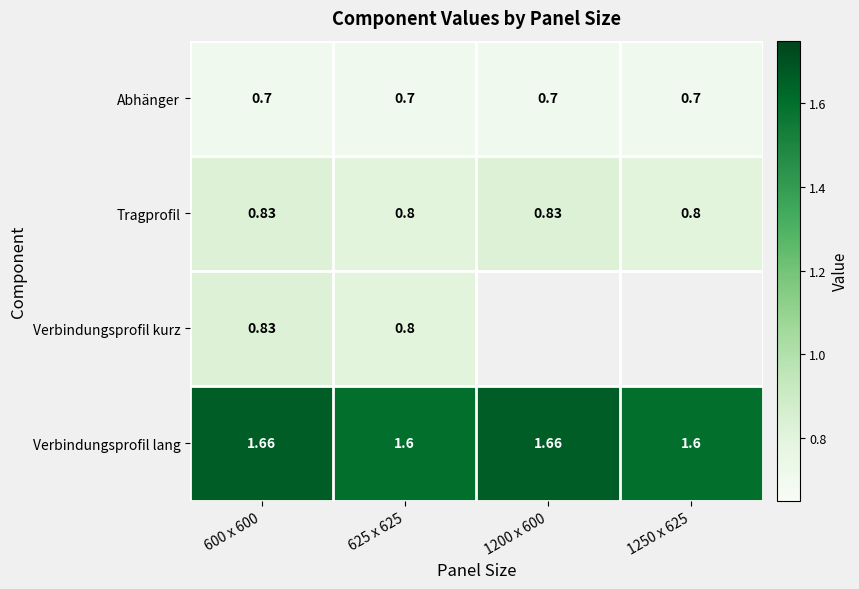

Between 1250 x 625 and 600 x 600, which is larger?

1250 x 625